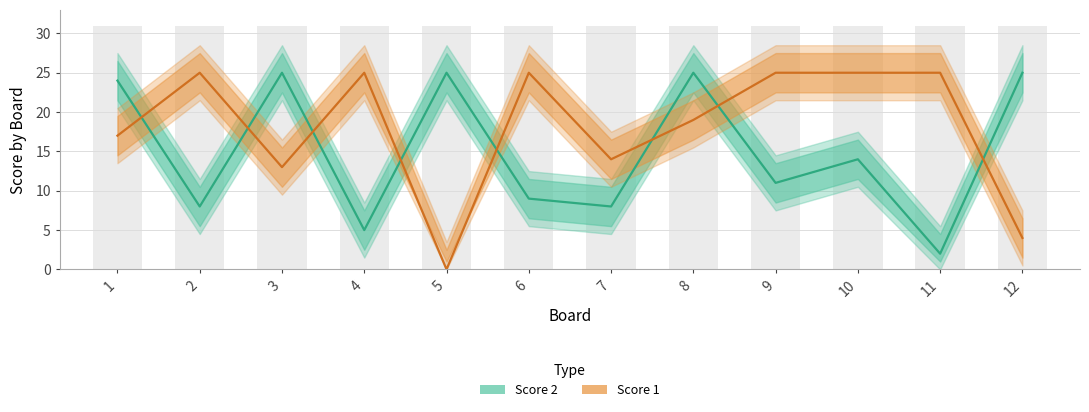

Is it true that Score 2 equals 3 at 9?

False